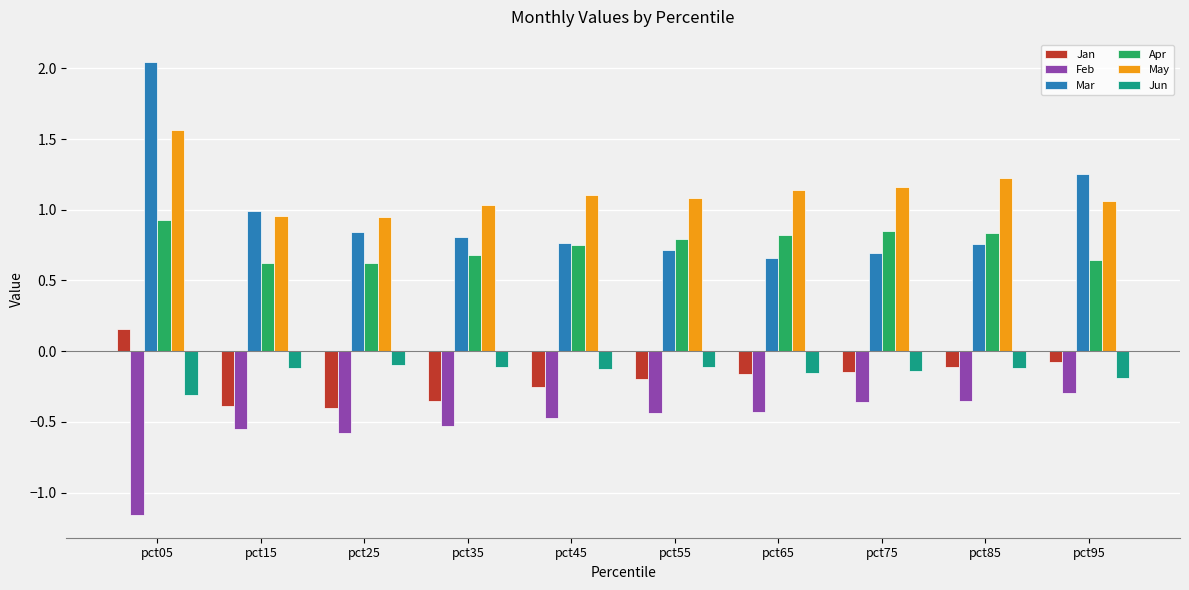

At which label does Mar reach its peak?

pct05